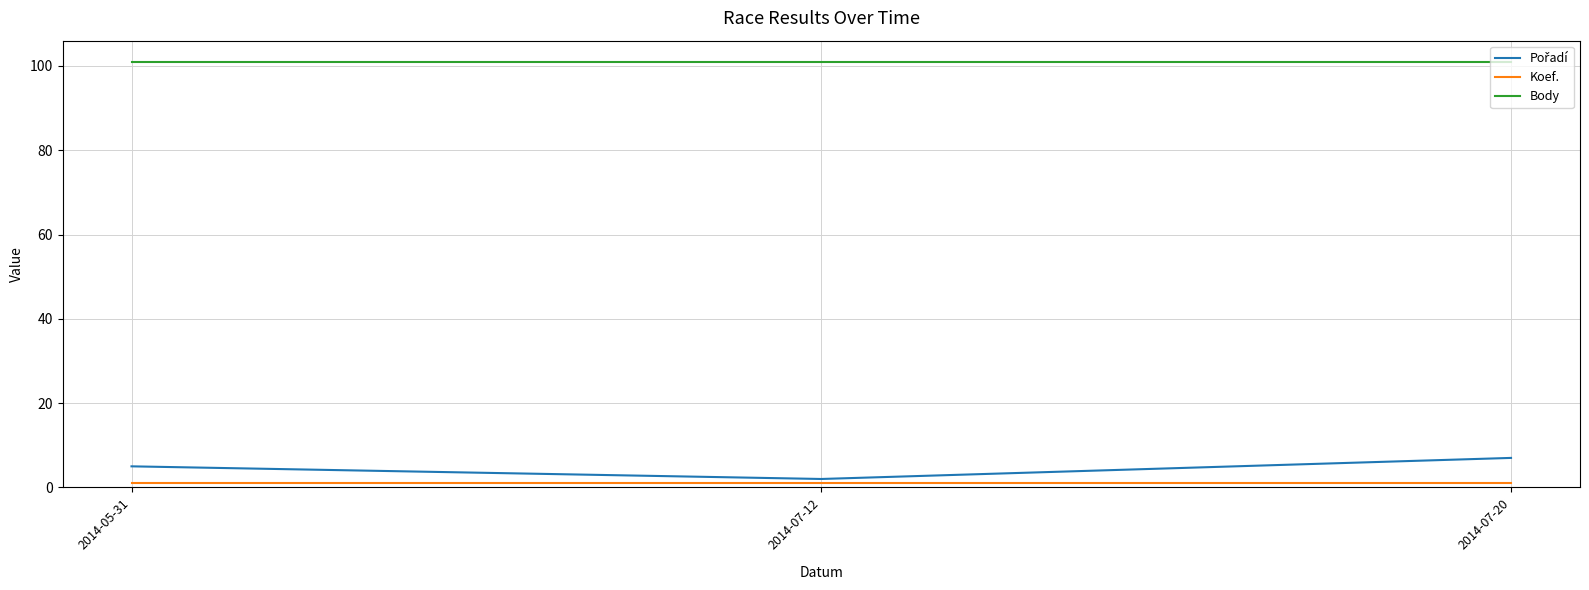

Is it true that Body equals 154 at 2014-07-12?

False